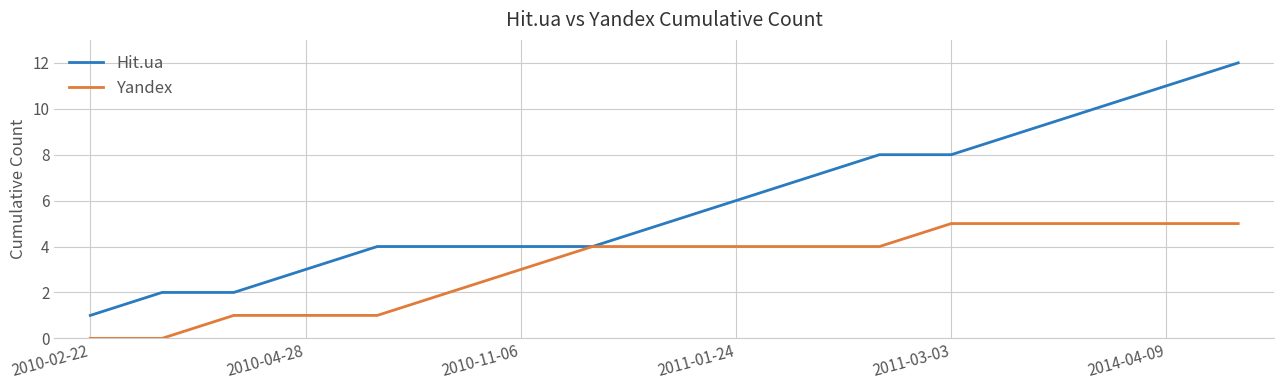

List the series in order of their overall mean, lowest first.

Yandex, Hit.ua